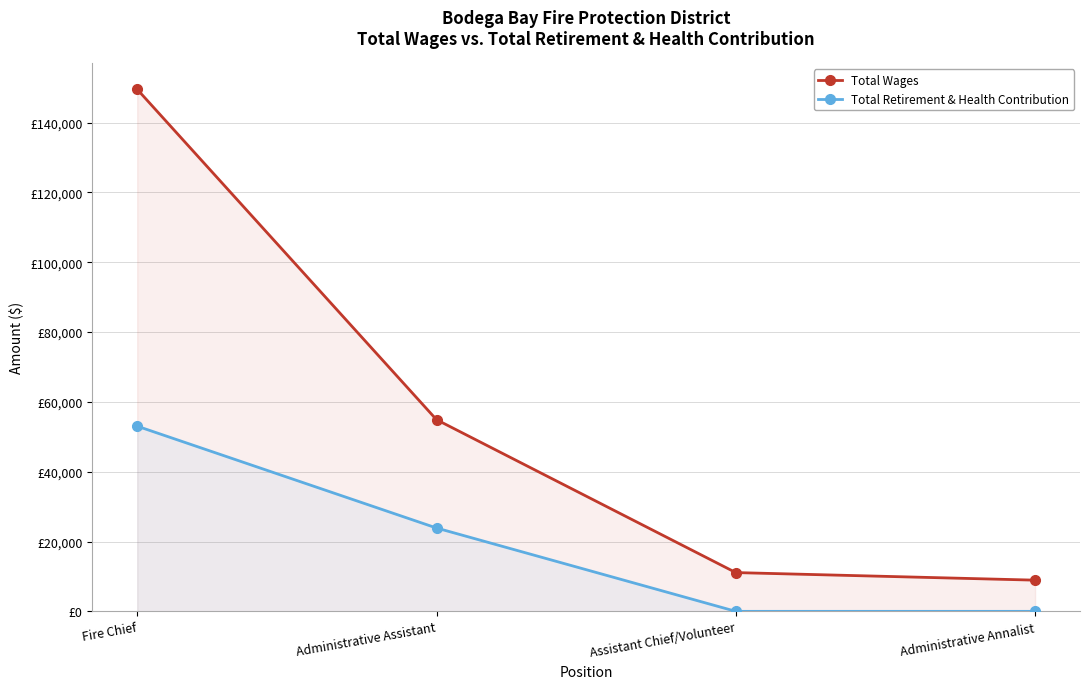

Which has a higher value, Administrative Assistant or Fire Chief?

Fire Chief